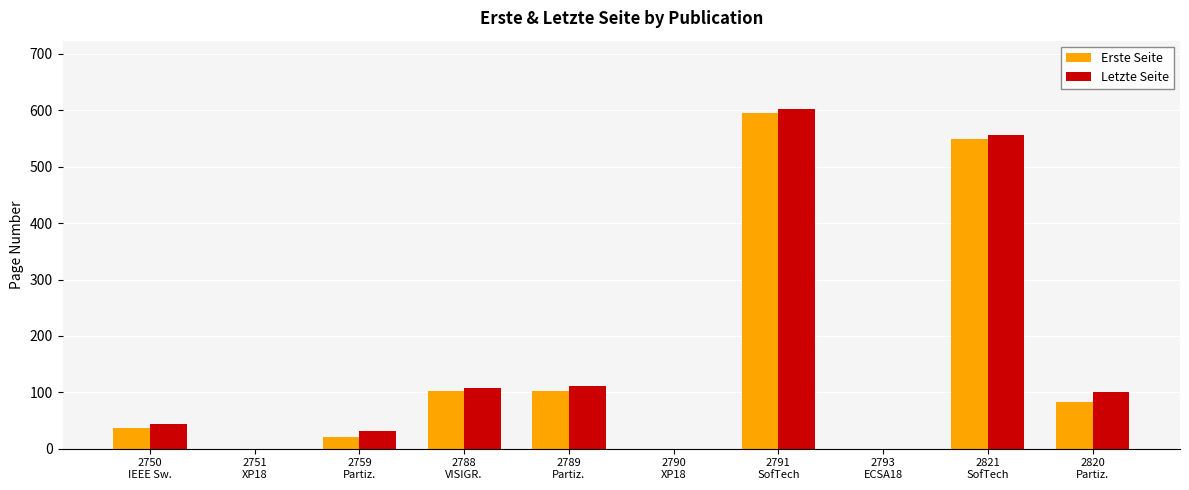

What is the sum of all Letzte Seite values?

1554